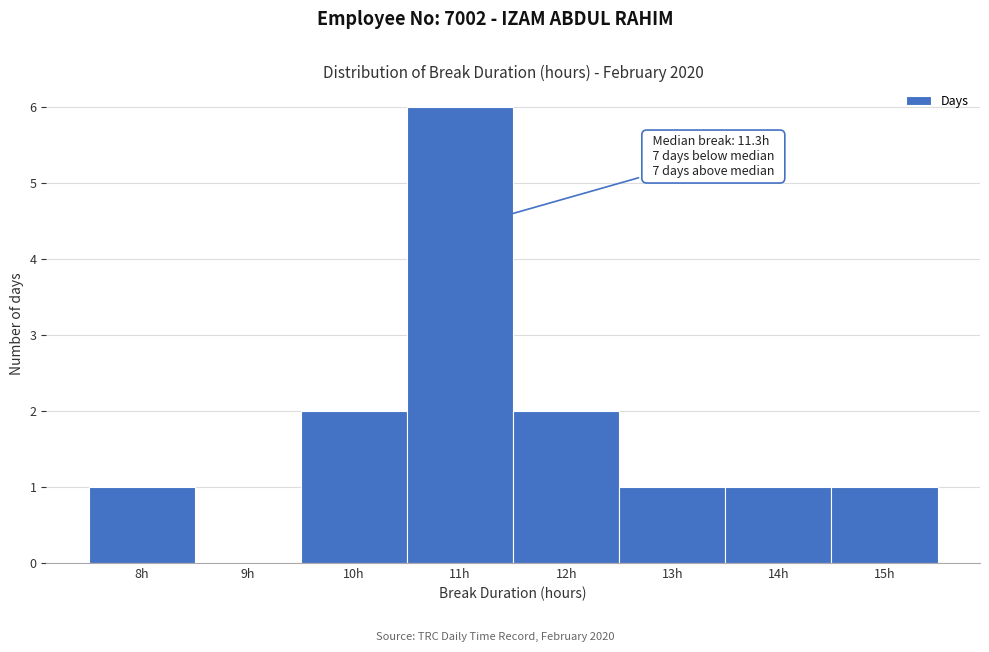

Which range on the x-axis has the tallest bar?

10.5 to 11.5